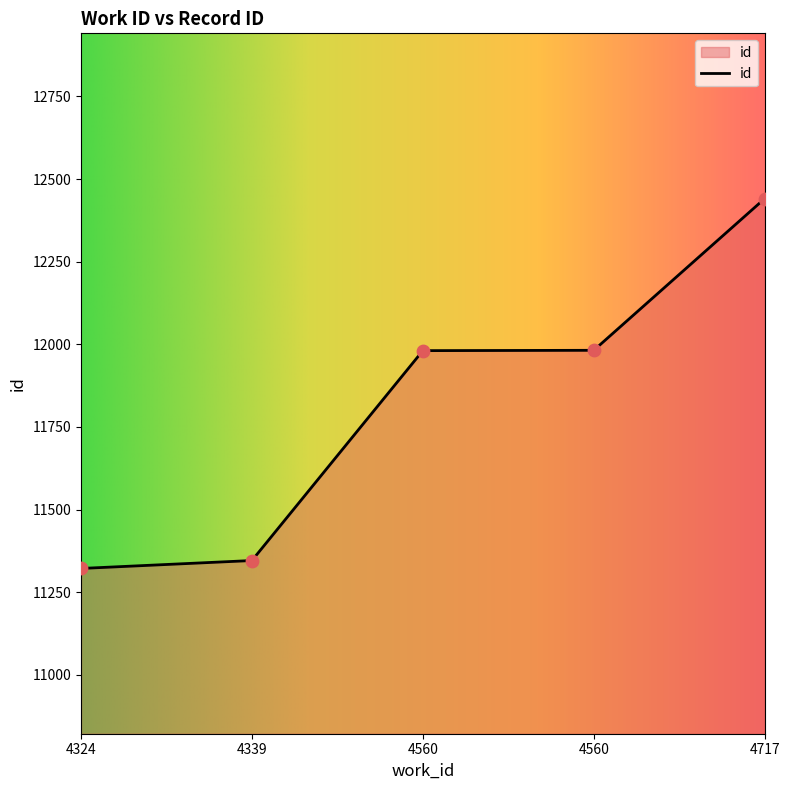

What is the change in value from 4324 to 4717?

+1119